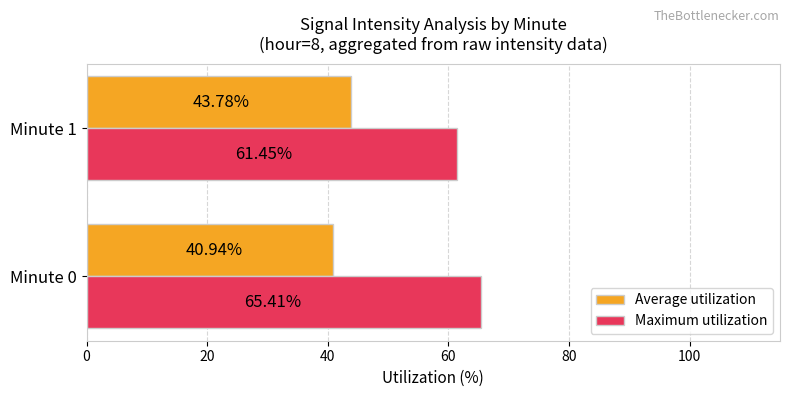

What is the difference between the highest and lowest values at Minute 0?

24.5